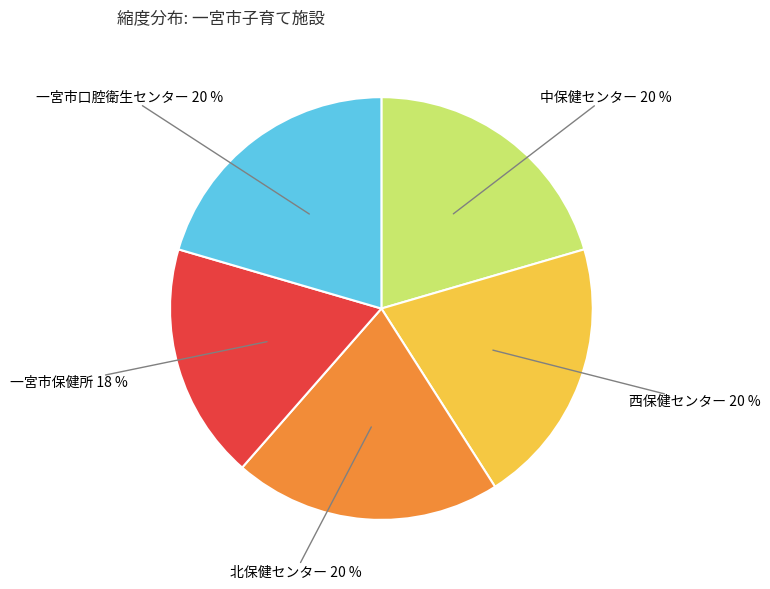

Is there any slice that represents more than half of the pie?

No